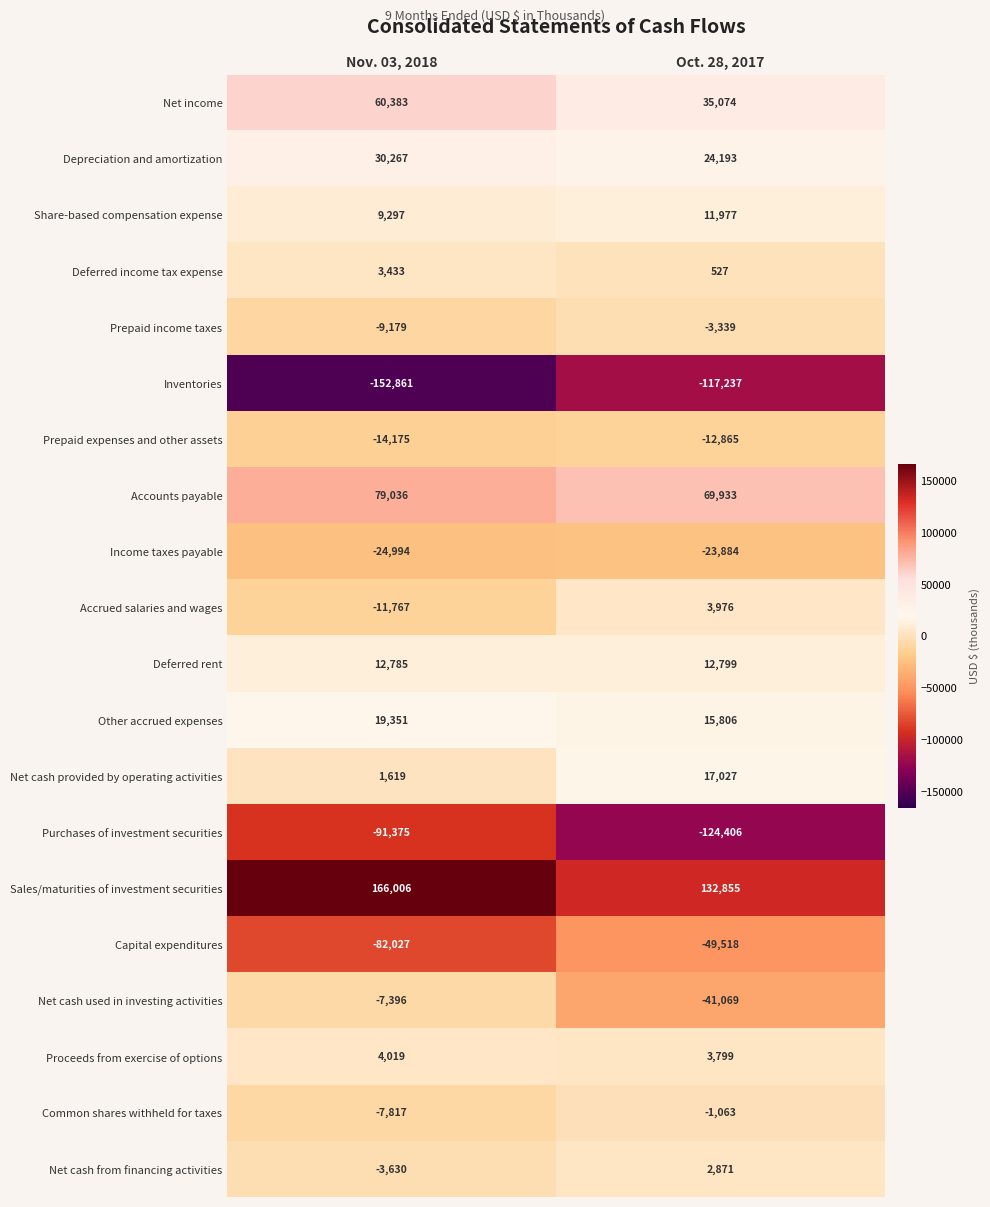

What is the difference between the maximum and minimum values in the Prepaid expenses and other assets series?

1310